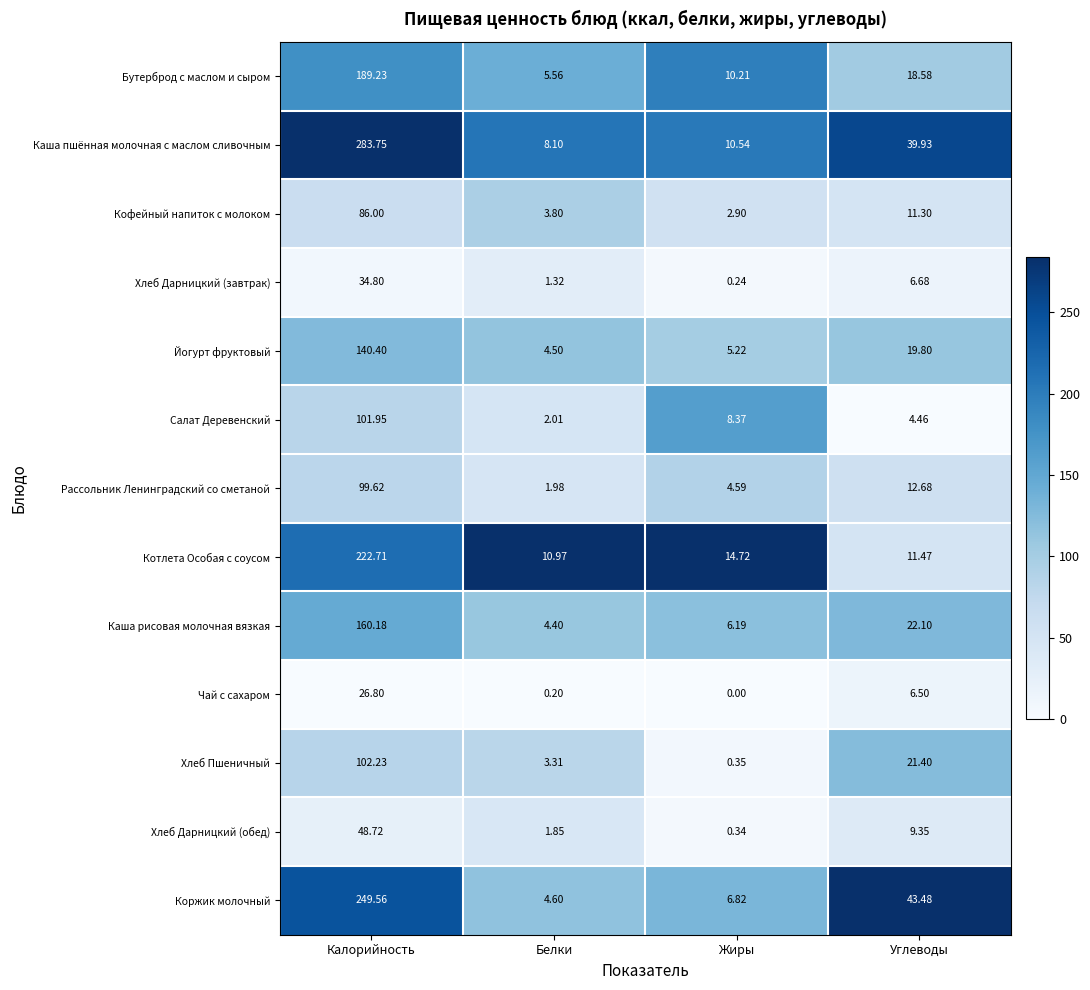

At how many categories does at least one series exceed 0?

4